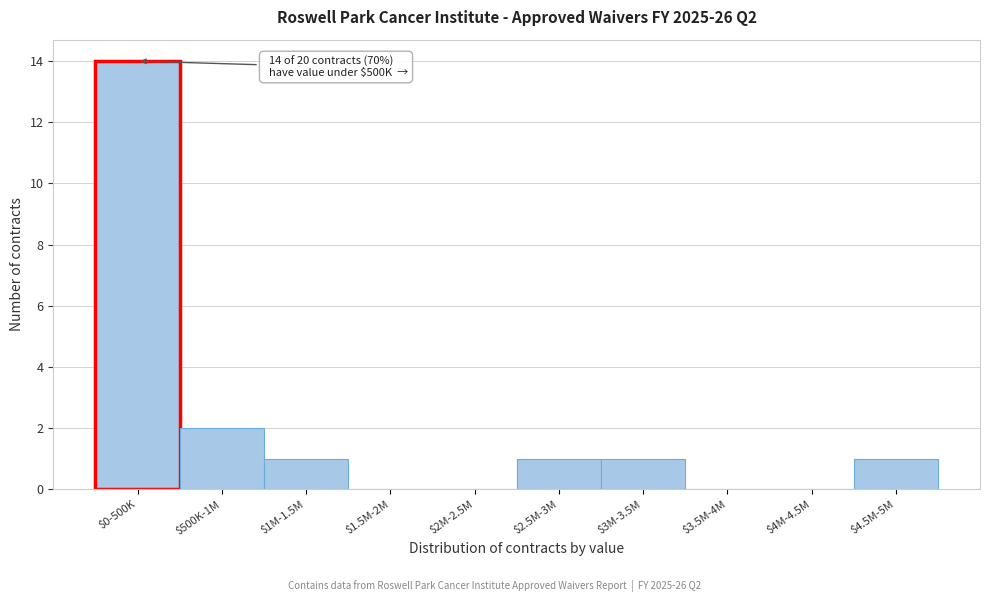

What is the maximum value shown in the chart?

14